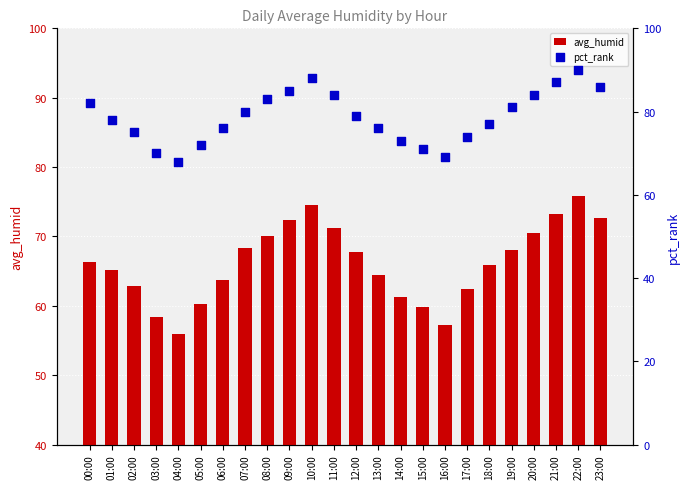

At which category is the sum across all series the highest?

22:00